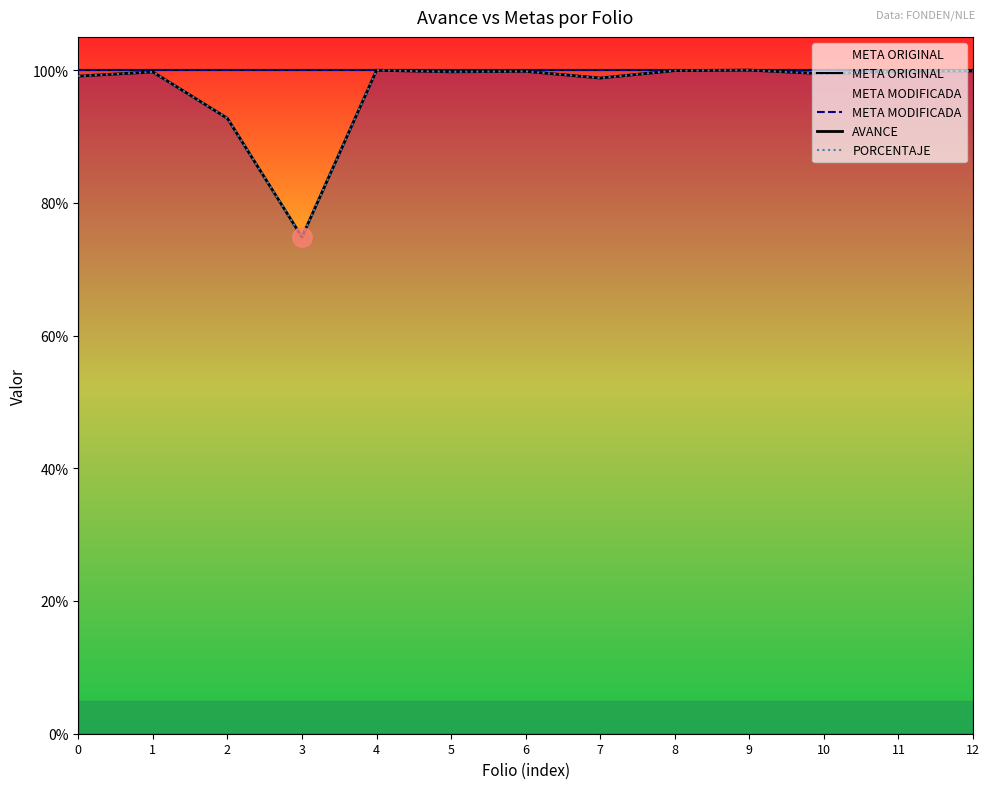

Rank the series by their maximum value, from lowest to highest.

AVANCE, PORCENTAJE, META ORIGINAL, META MODIFICADA